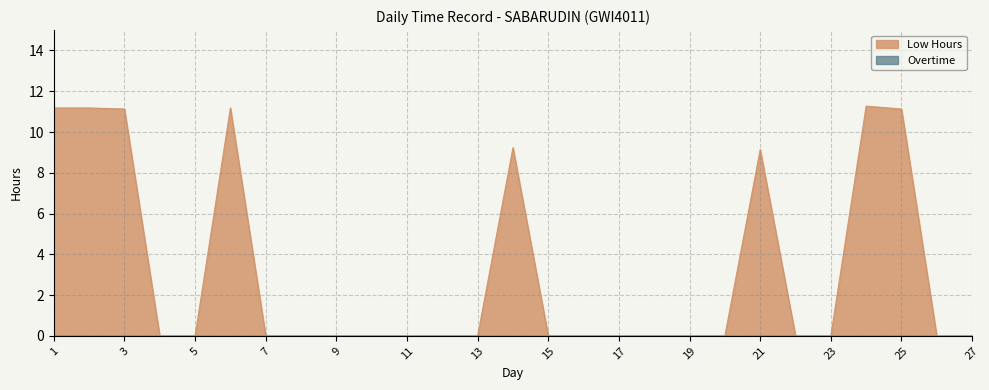

Where is the data nearest to the value 5?

21